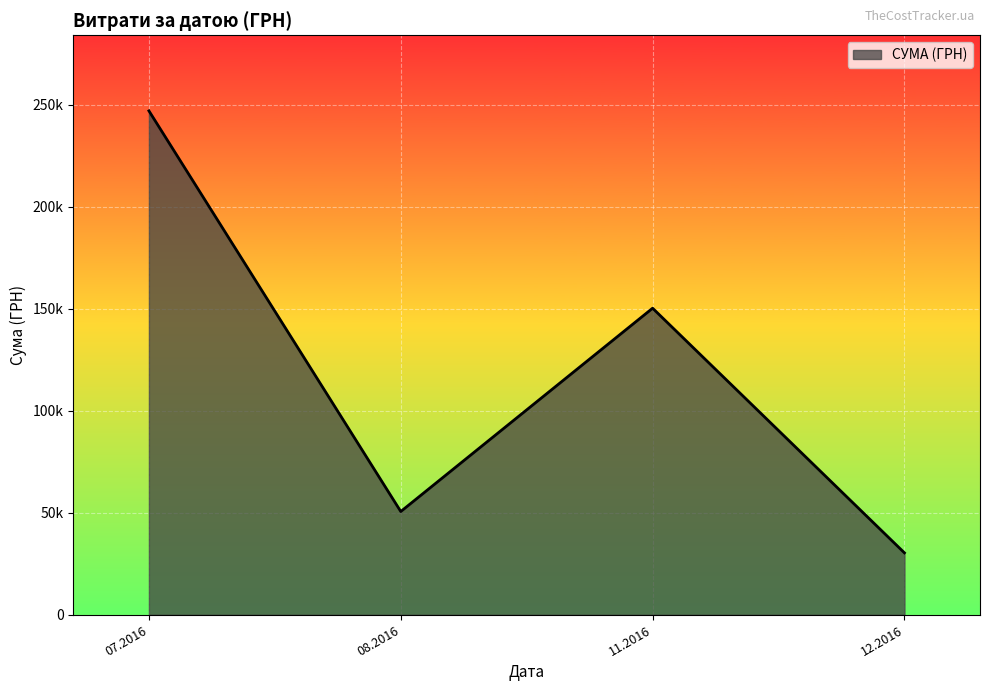

What is the sum of all values?

478065.8